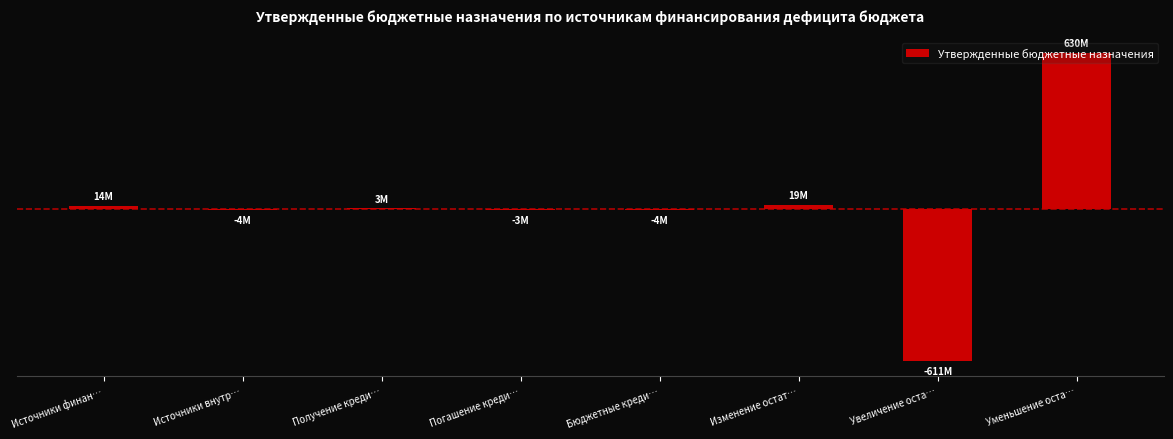

The chart shows a value of -1645627.1 at Погашение креди…. True or false?

False